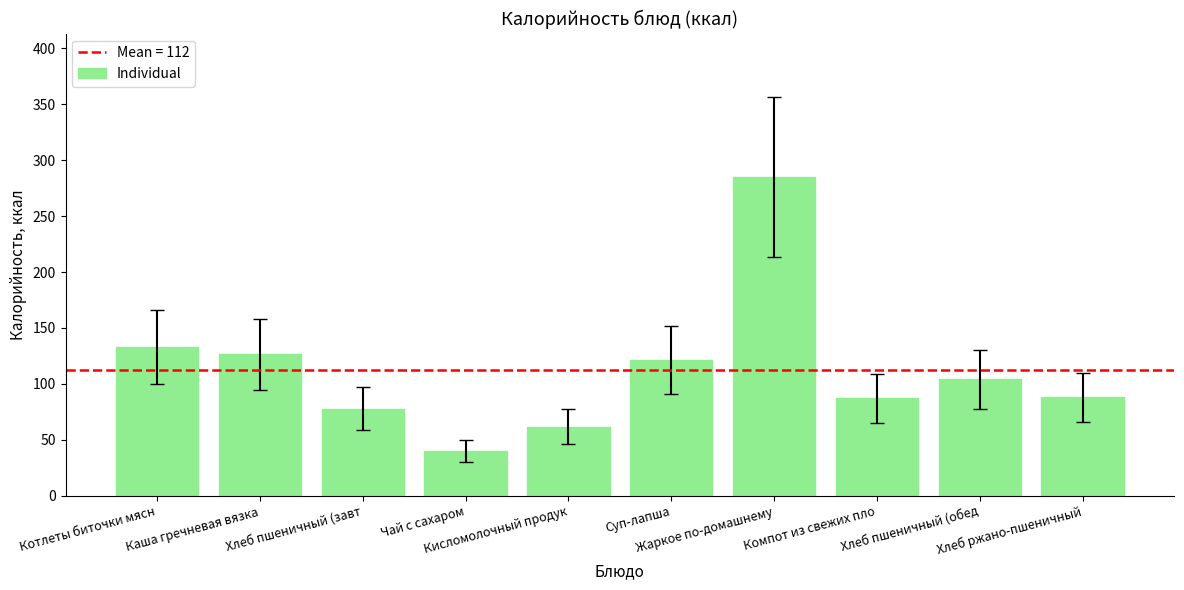

Does the chart contain any negative values?

No